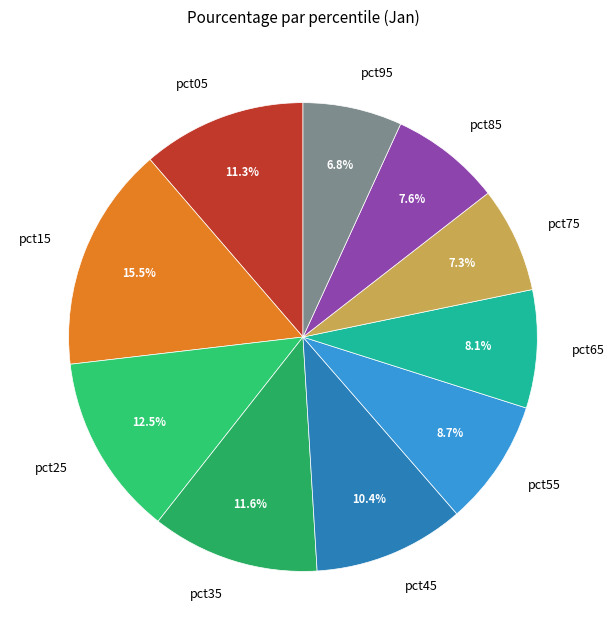

How many slices are in this pie chart?

10